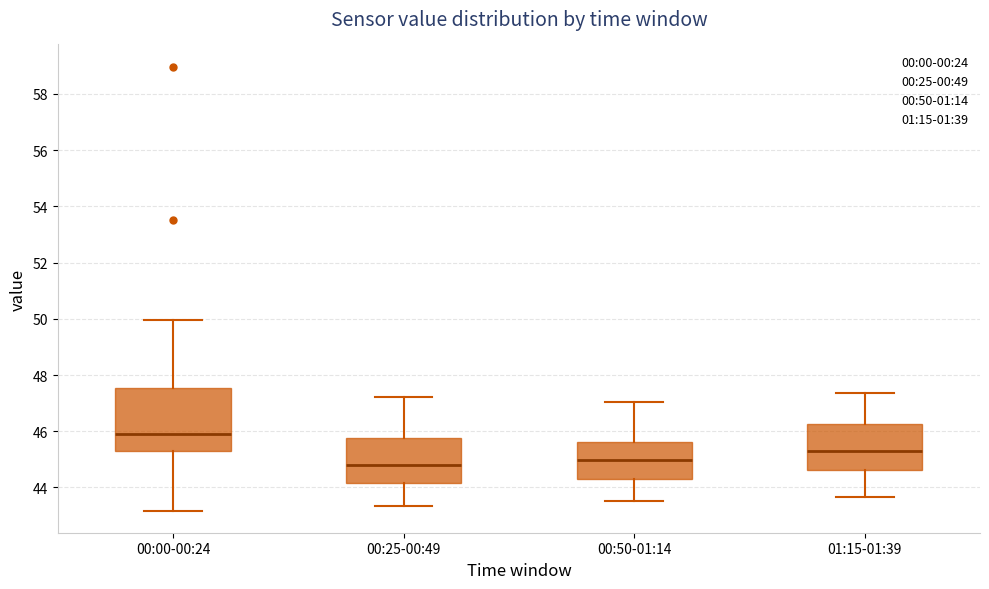

Comparing the boxes themselves (not the whiskers), which one is the tallest?

00:00-00:24